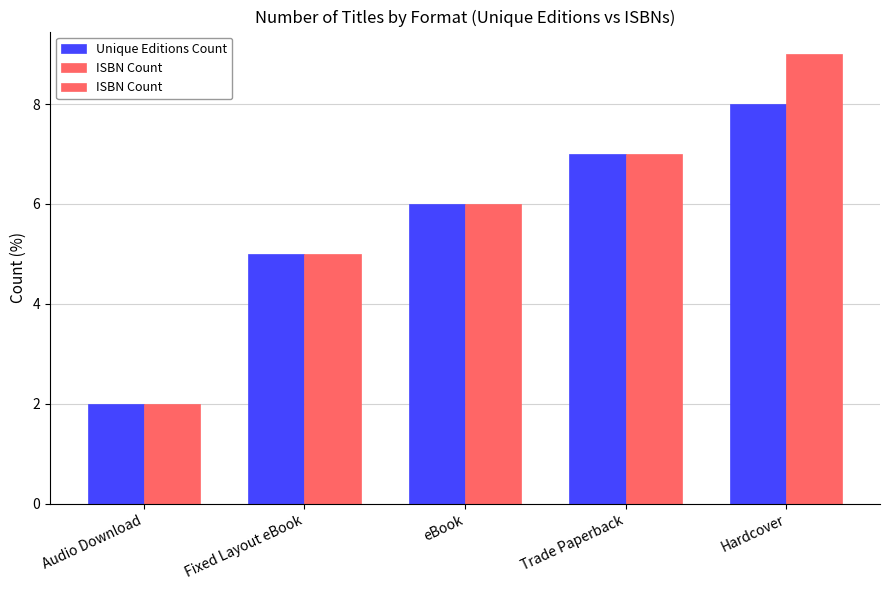

True or false: Unique Editions Count has a value of 2 at Audio Download.

True